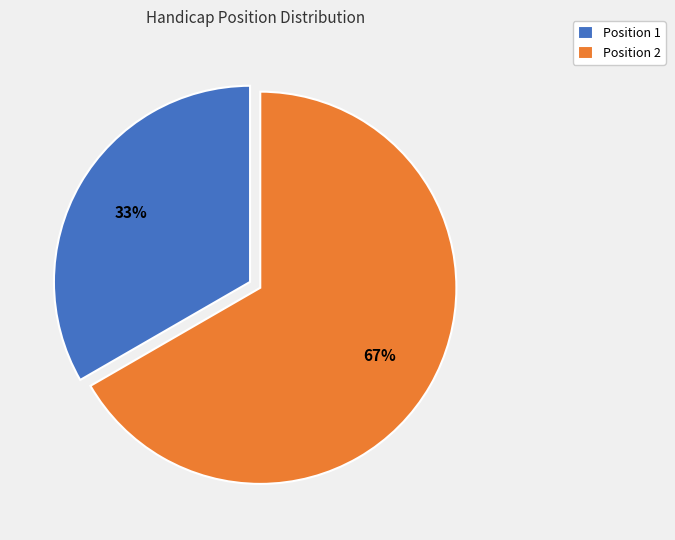

Count the number of slices in the pie.

2